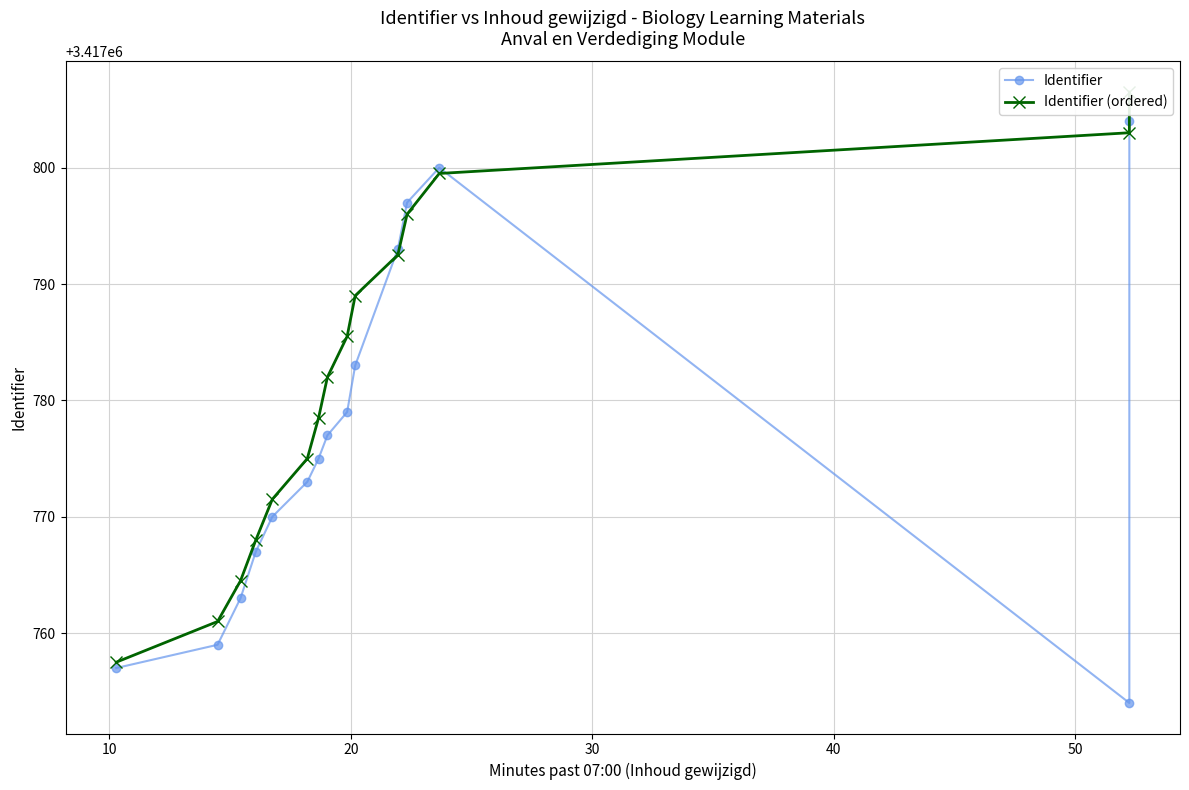

At how many categories does at least one series exceed 3417762?

13